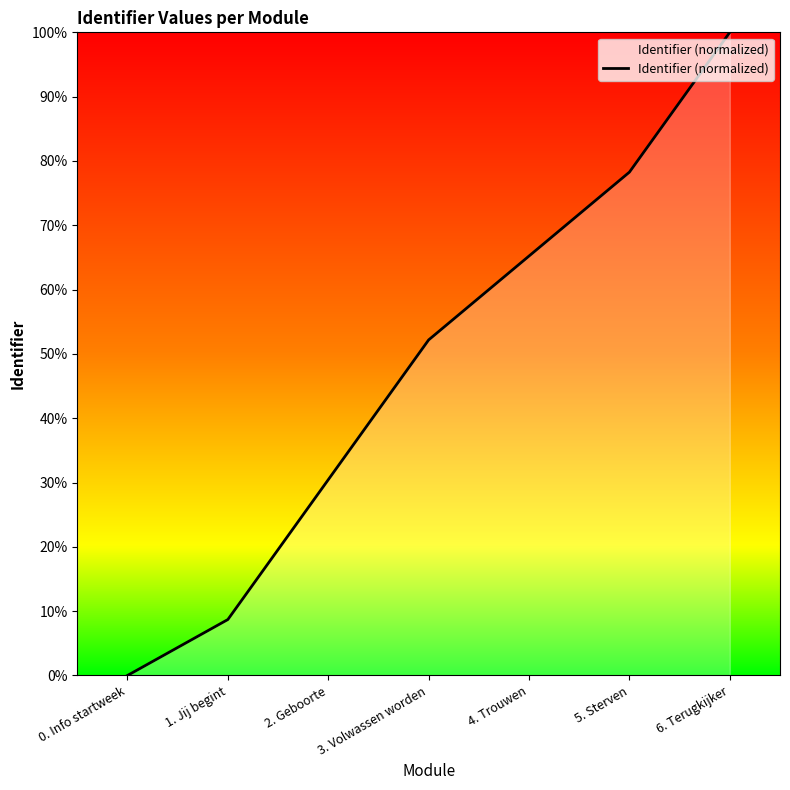

How many lines are shown in the chart?

1